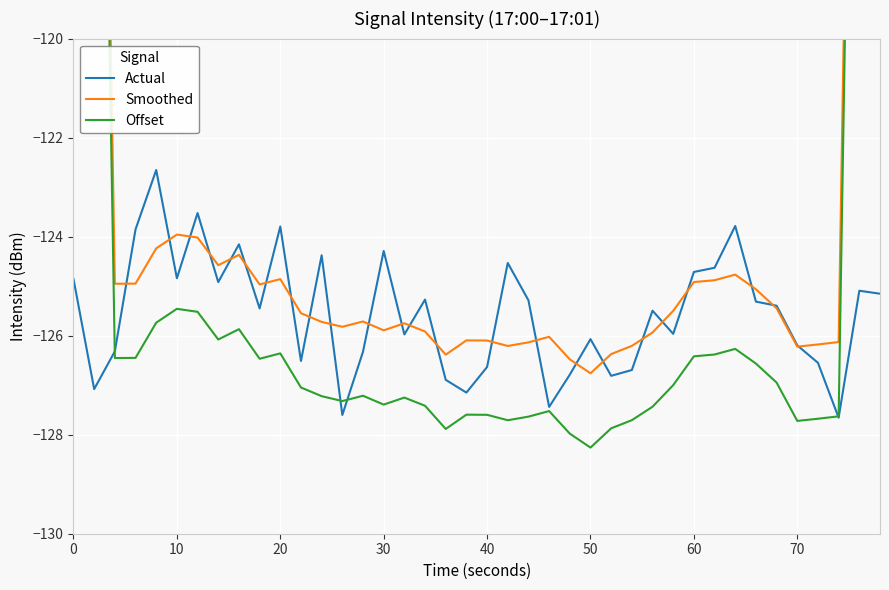

How many categories are shown in the chart?

40